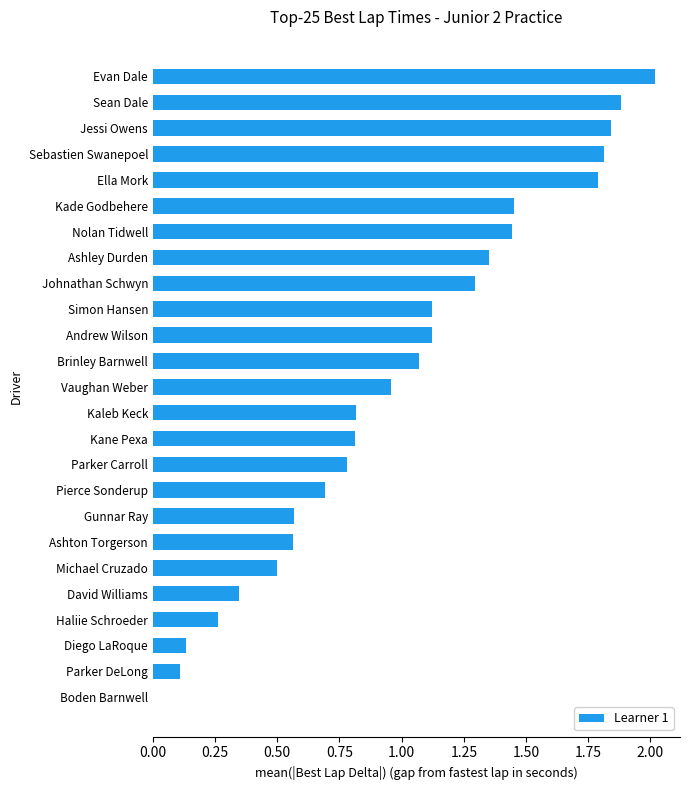

Are the bars horizontal?

Yes